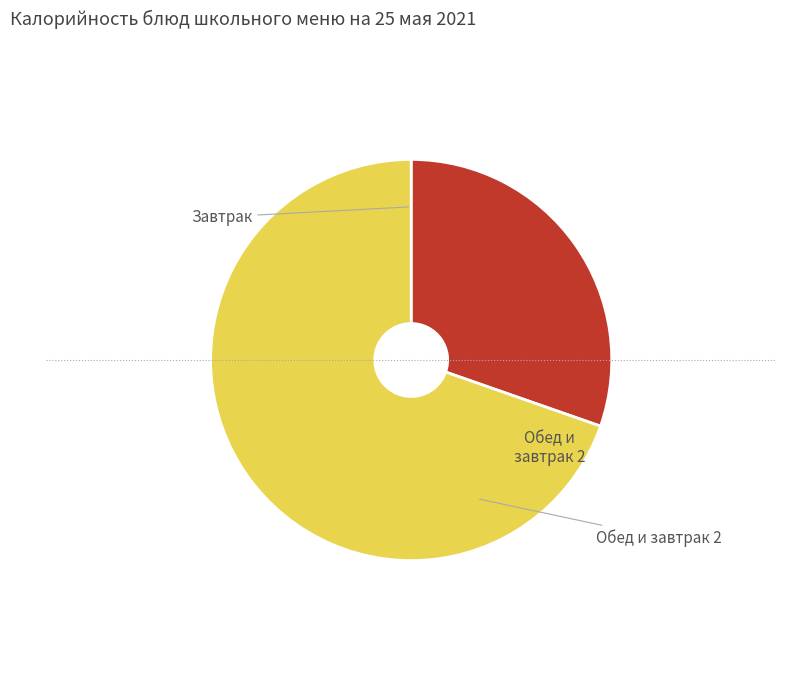

Does any single category account for the majority?

Yes